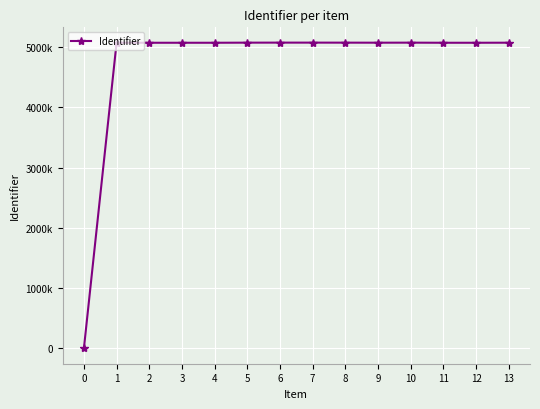

What is the value of the 7th point from the left?

5074240